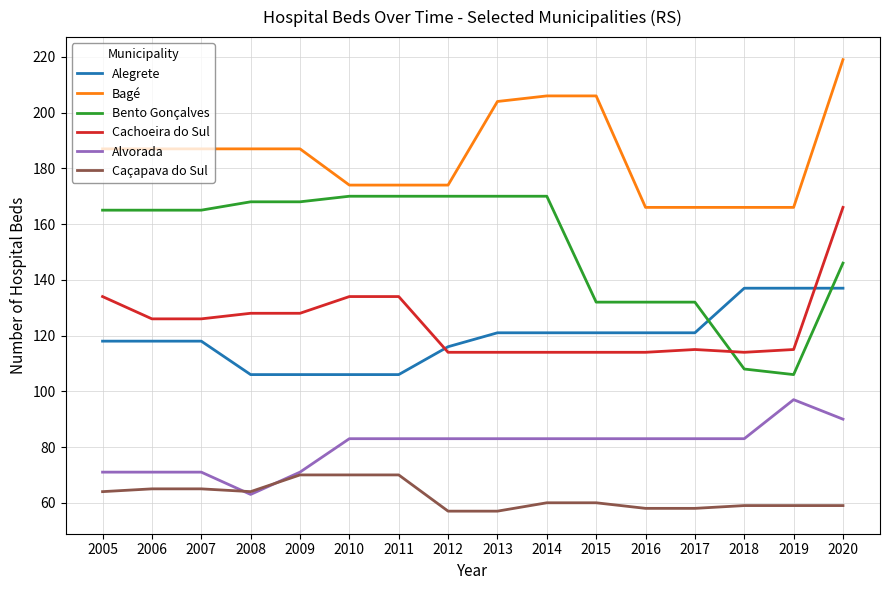

How many values in the Alegrete series are below 121?

8